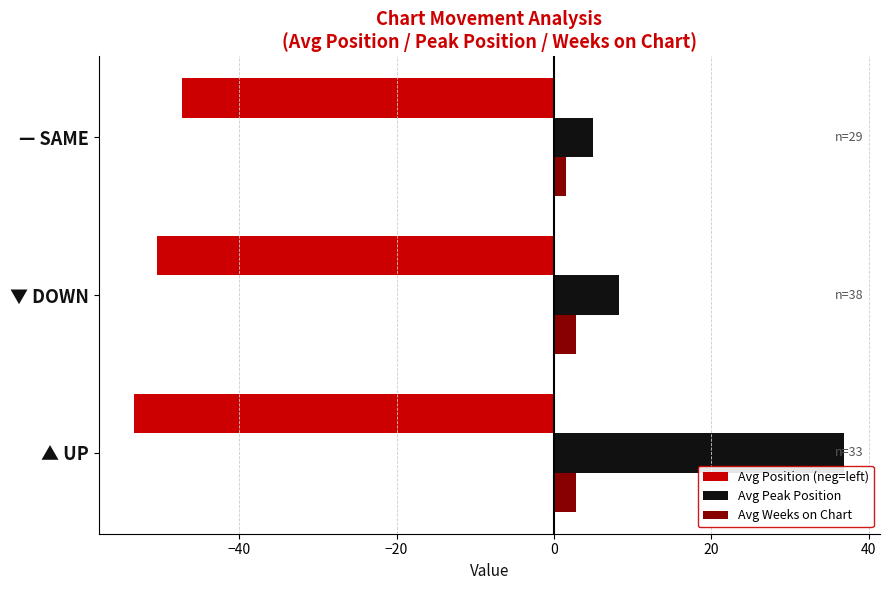

What is the minimum value for Avg Peak Position?

5.0